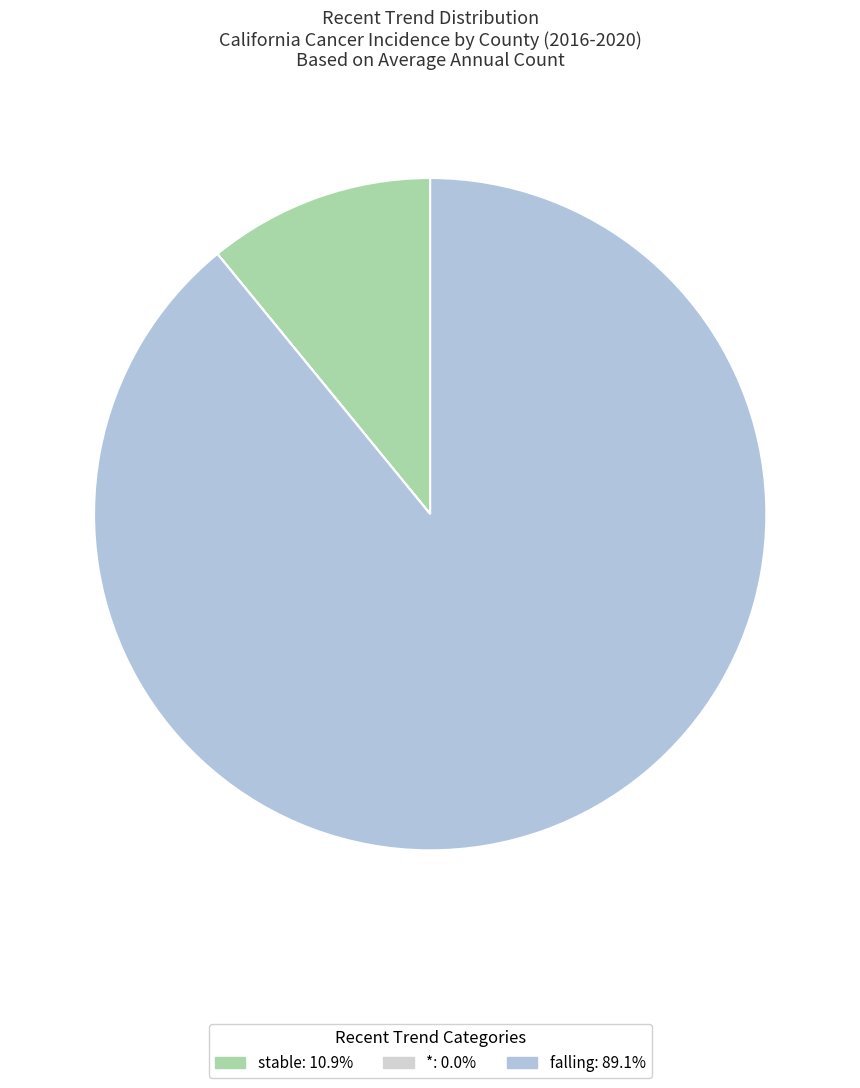

What is the smallest slice in the pie chart?

*